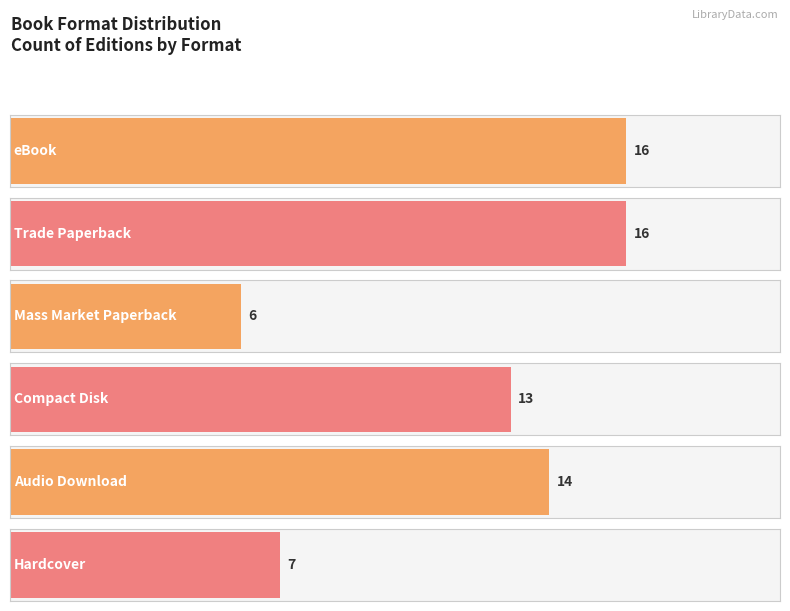

Which category has the lowest value across all series?

Mass Market Paperback